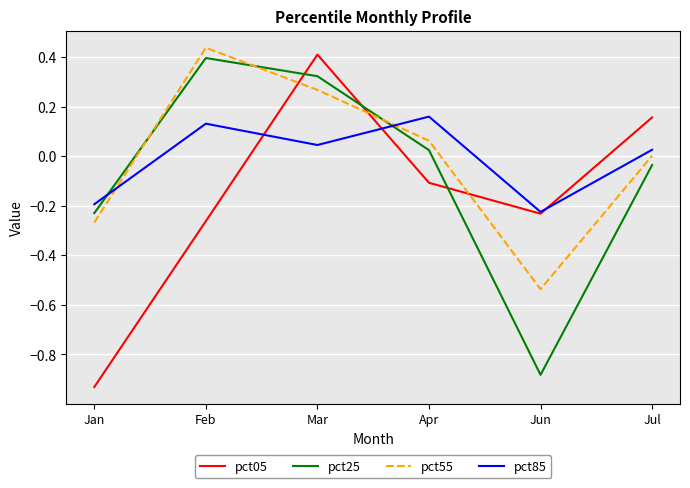

Which series has the largest range (max minus min)?

pct05